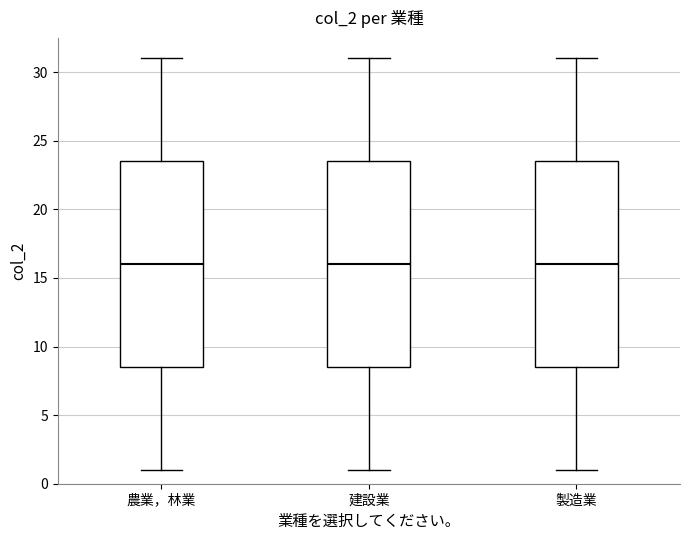

Where does the upper whisker of the box for 建設業 end on the y-axis? The values are not printed on the chart, so give them approximately, as read against the axis.

31.0